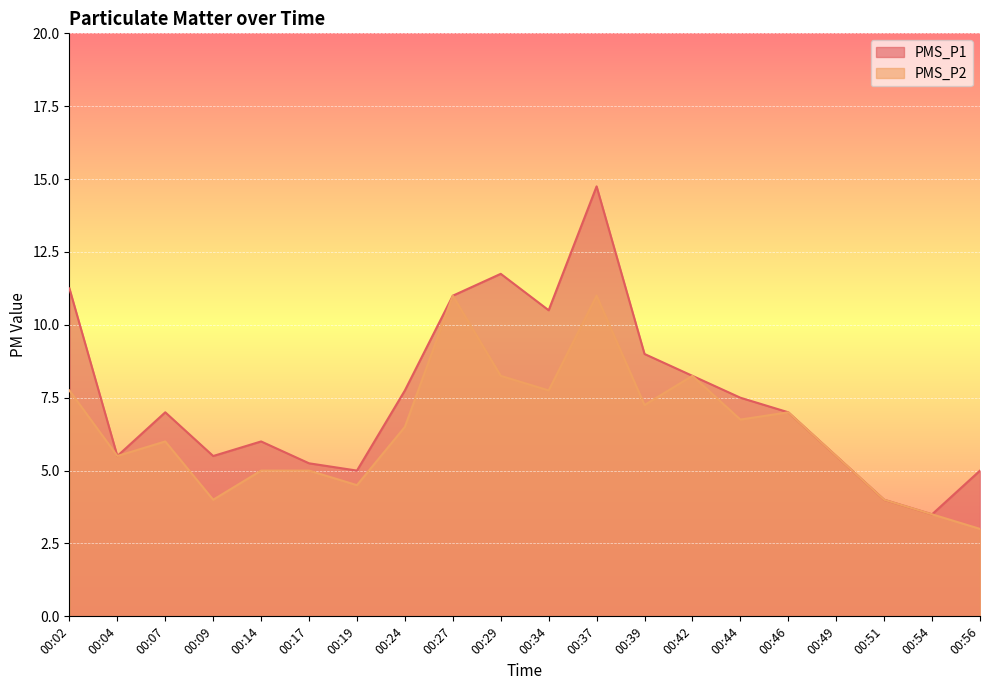

What is the value of the PMS_P2 point at the 9th from the left?

11.0